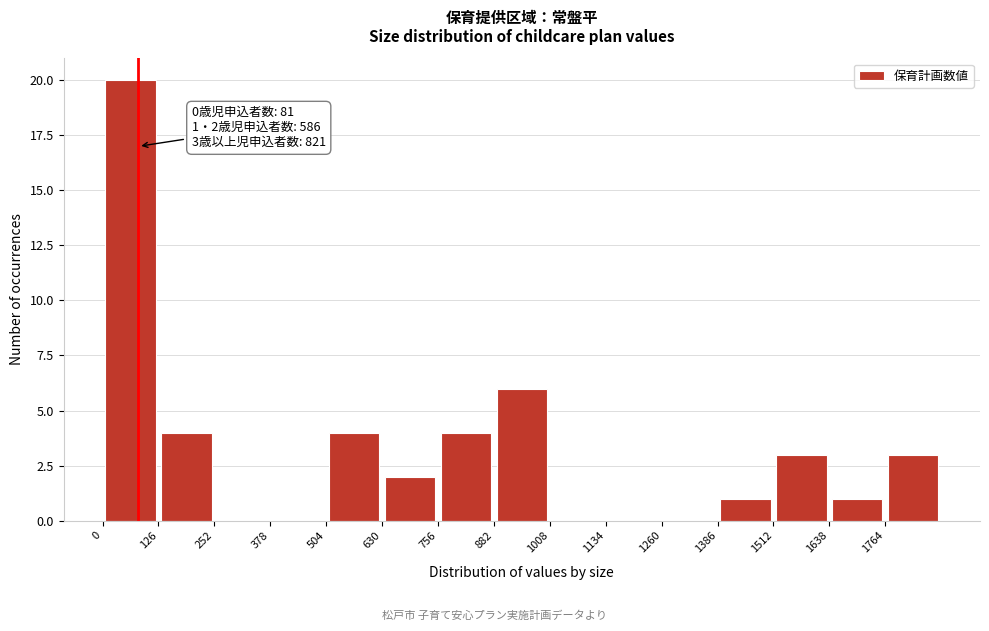

Which range on the x-axis has the tallest bar?

0 to 126